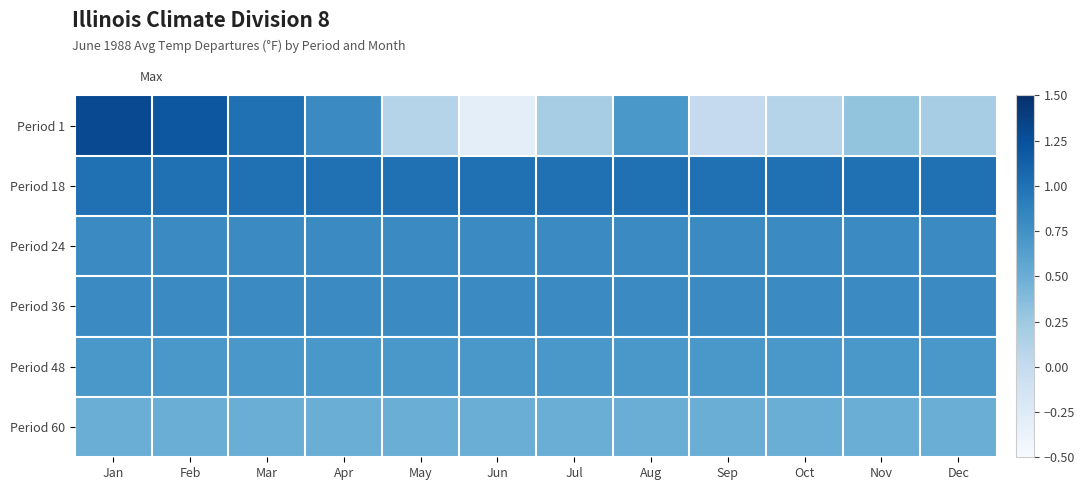

Which series changed the most between Feb and Oct?

Period 1